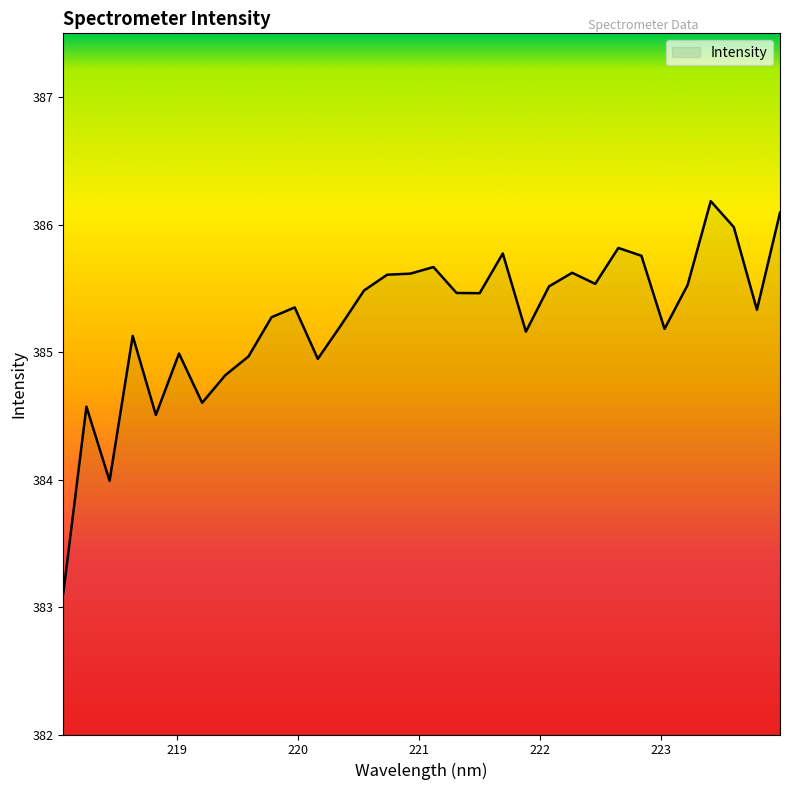

What is the smallest value displayed?

383.1